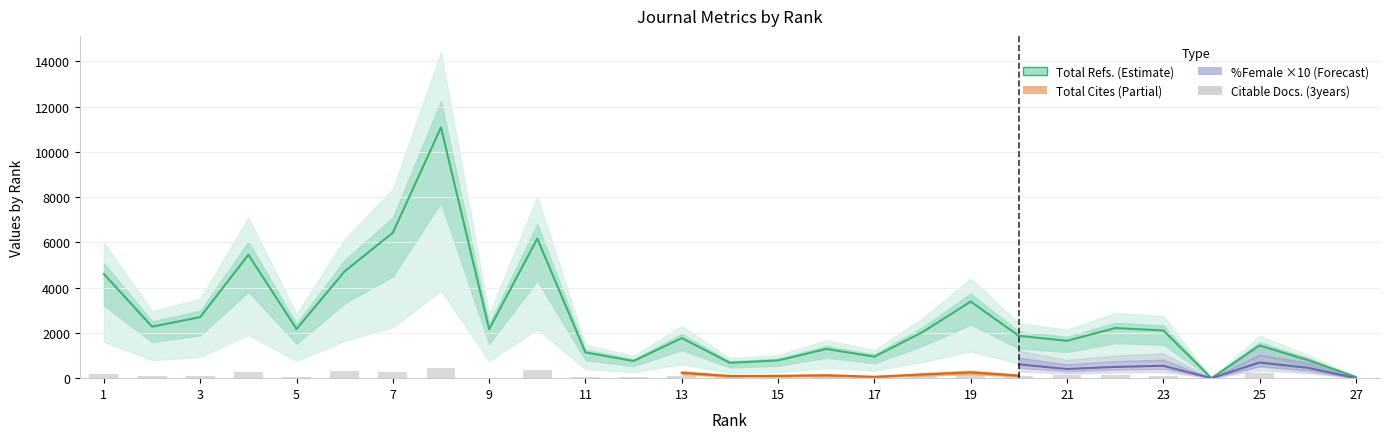

List the labels in order of Citable Docs. (3years) value, smallest first.

27, 9, 24, 26, 12, 5, 14, 17, 11, 2, 23, 15, 16, 3, 18, 20, 13, 22, 21, 19, 1, 25, 4, 7, 6, 10, 8